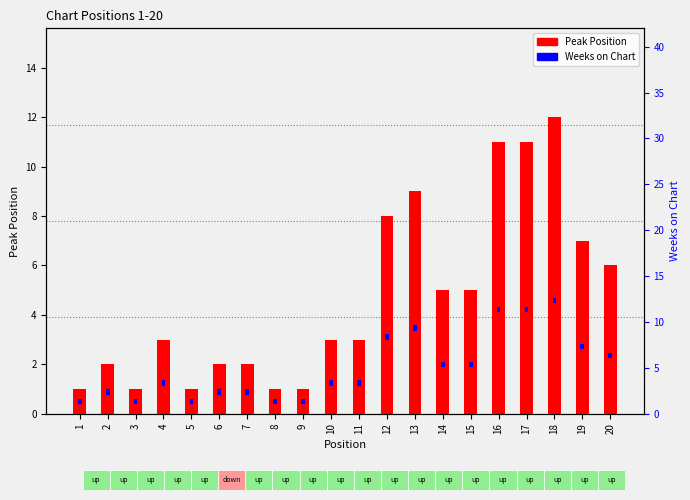

What is the spread (max minus min) of values at 7?

1.4